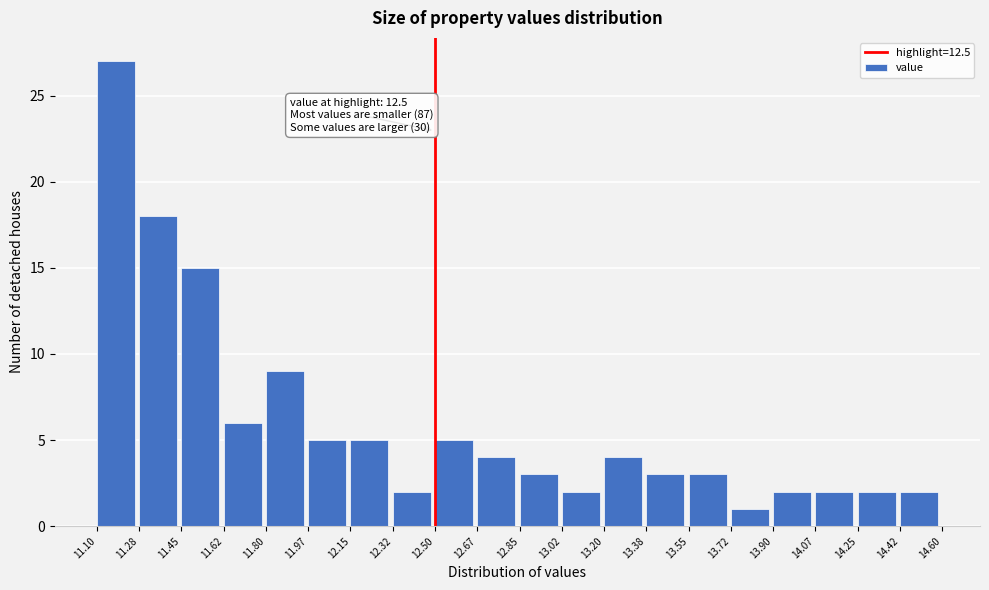

Which range on the x-axis has the tallest bar?

11.10 to 11.28